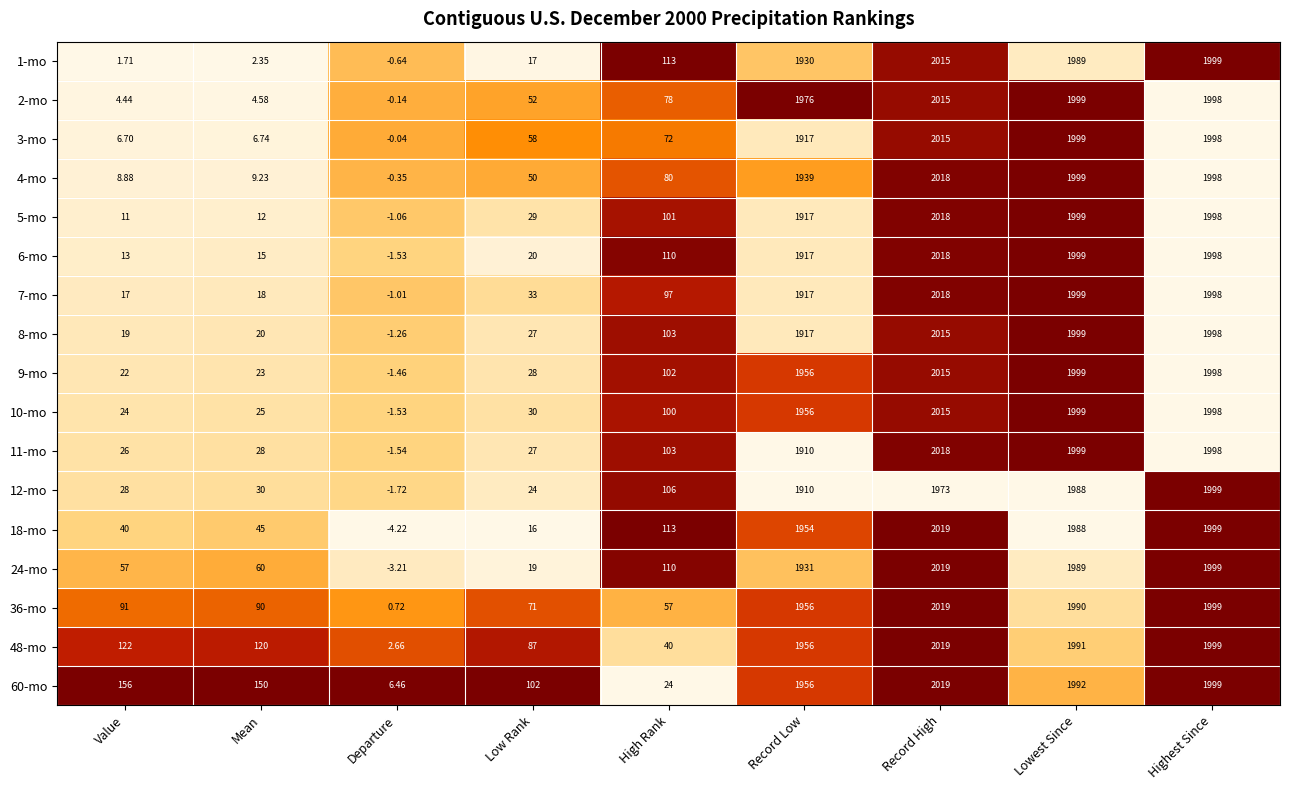

At which category is the sum across all series the highest?

Record High